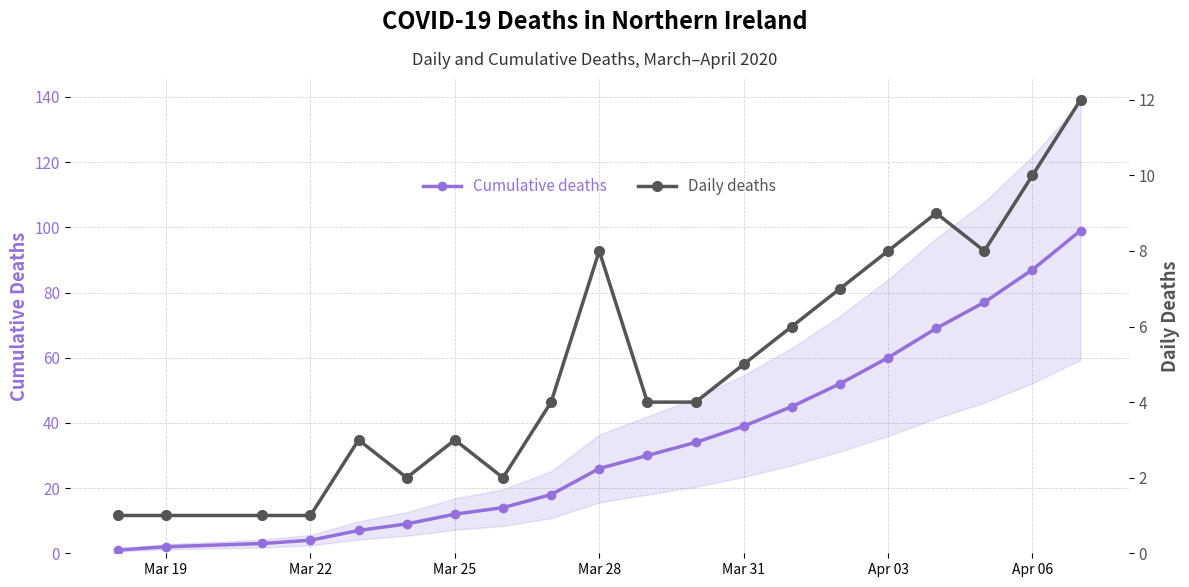

What is the highest value of the Cumulative deaths series?

99